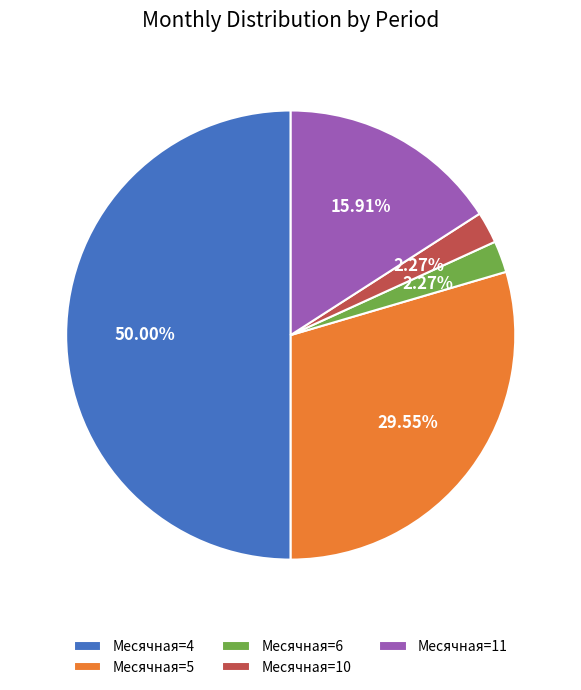

To the nearest percent, what is the difference between the largest and smallest slice percentages?

48%